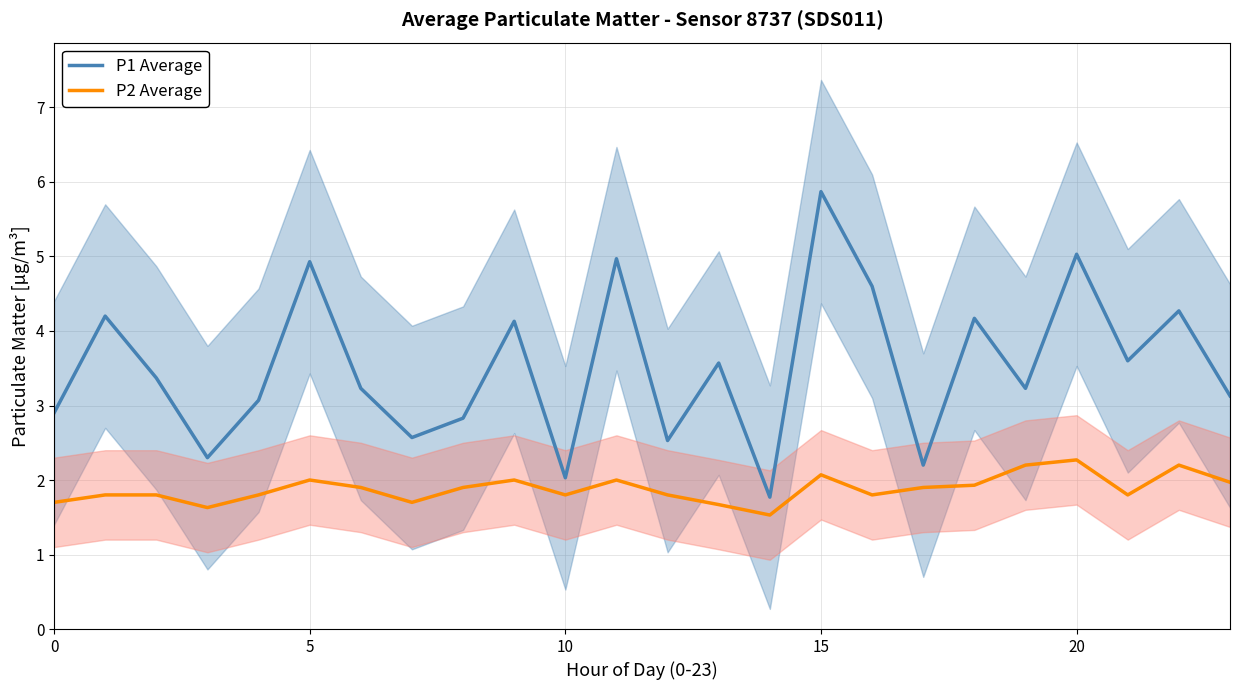

What is the value of the P2 Average point at the 23rd from the left?

2.2